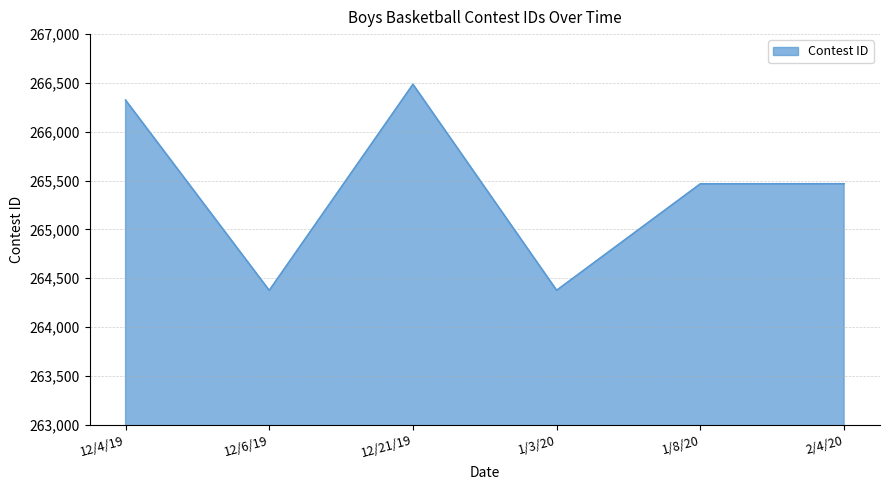

The value at 12/4/19 is 266324. True or false?

True